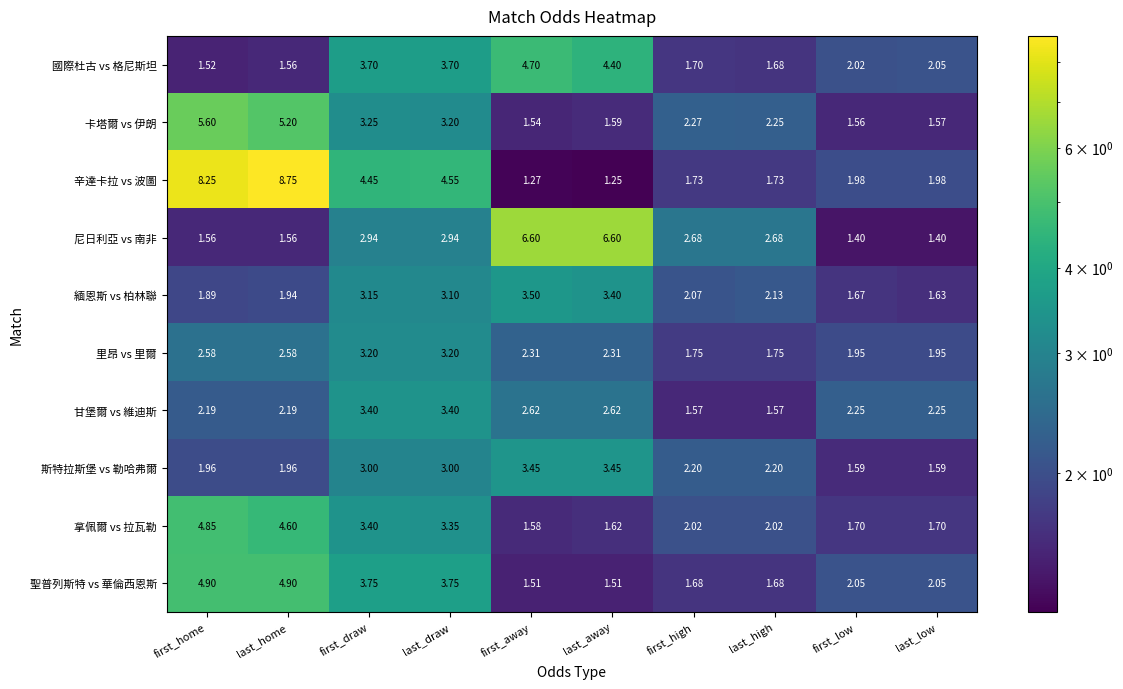

At which label is 緬恩斯 vs 柏林聯 closest to 2?

last_home